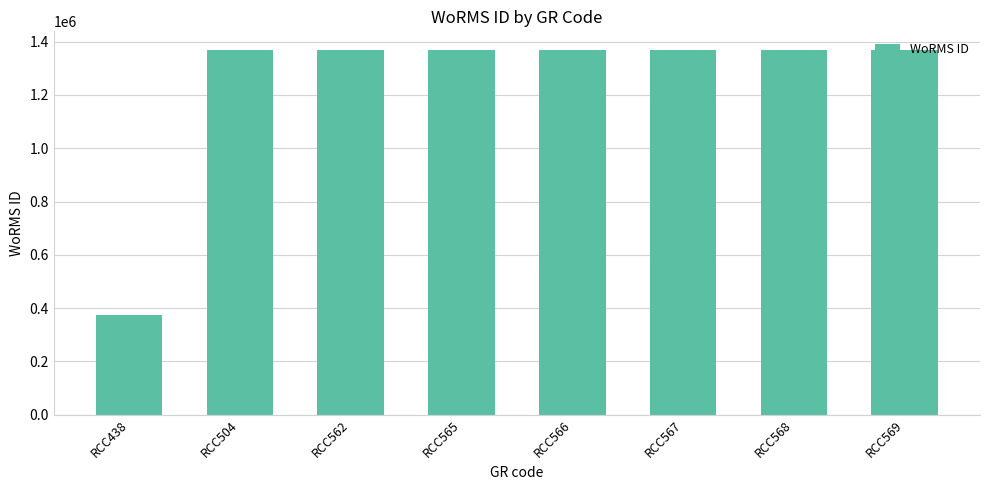

What is the ratio of the value at RCC438 to the value at RCC568?

0.3